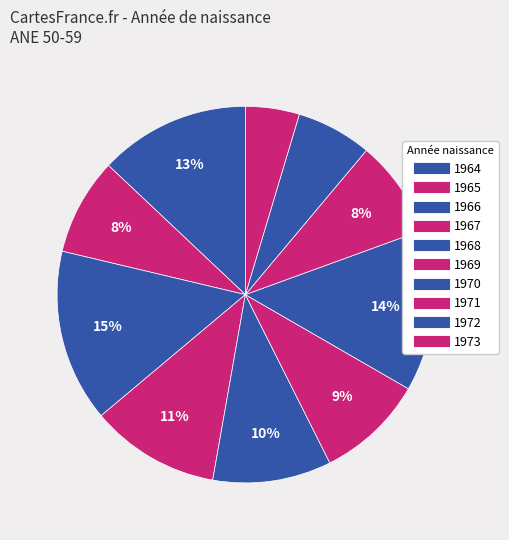

Which slice is the smallest?

1973